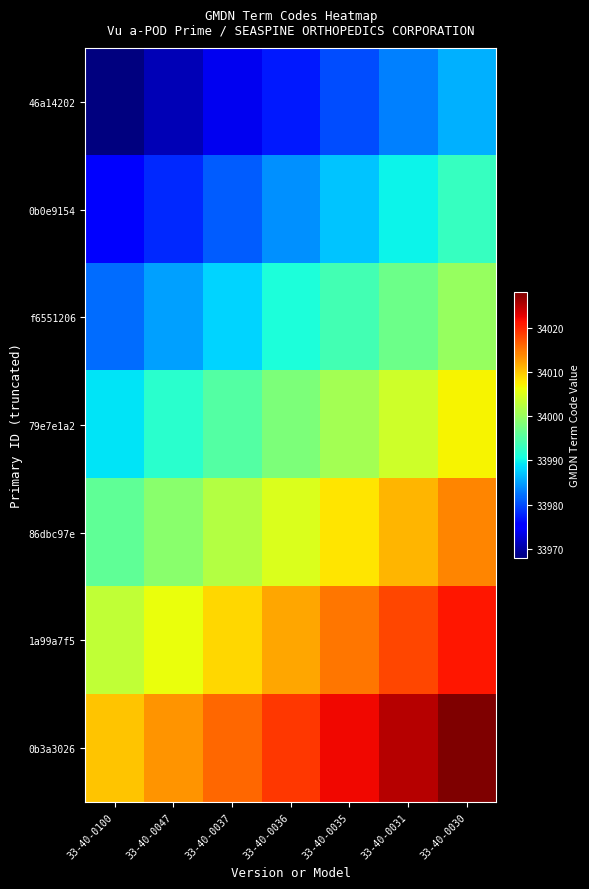

List the series in order of their overall mean, highest first.

0b3a3026, 1a99a7f5, 86dbc97e, 79e7e1a2, f6551206, 0b0e9154, 46a14202